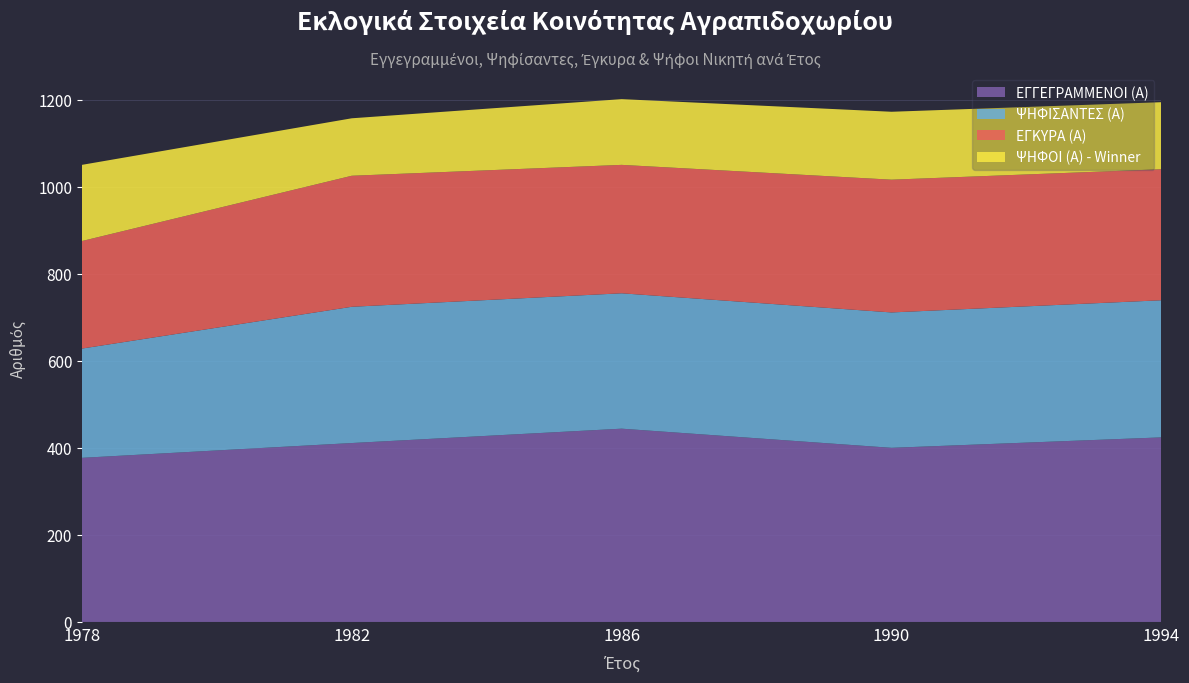

Reading left to right, what are all the values shown in this chart?

ΕΓΓΕΓΡΑΜΜΕΝΟΙ (Α): 377	411	444	400	424
ΨΗΦΙΣΑΝΤΕΣ (Α): 251	313	311	311	315
ΕΓΚΥΡΑ (Α): 247	301	295	305	301
ΨΗΦΟΙ (Α) - Winner: 175	132	151	156	154